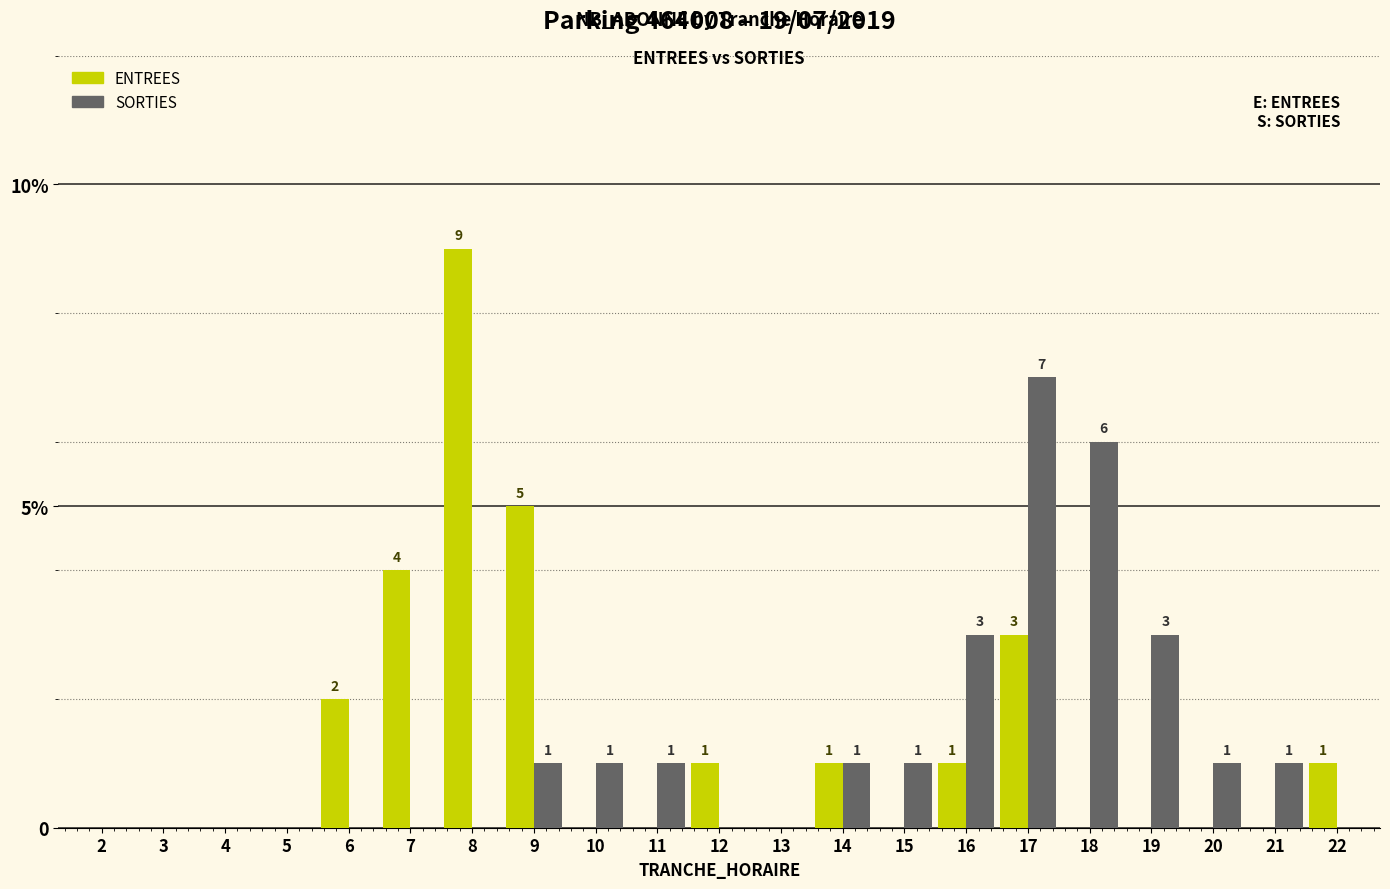

The value of ENTREES at 9 is 5. True or false?

True